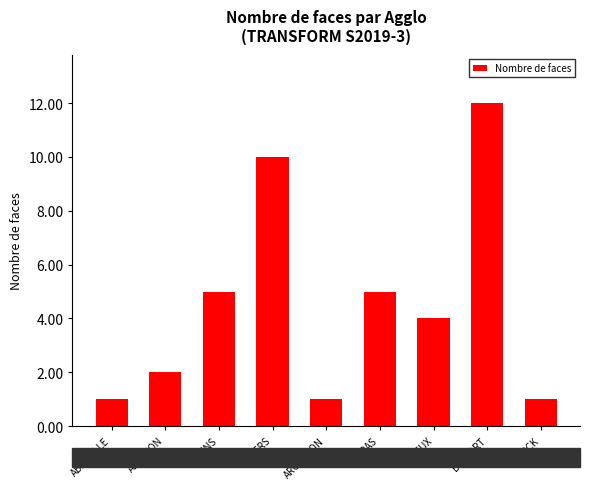

Reading right to left, what are all the values shown in this chart?

1	12	4	5	1	10	5	2	1